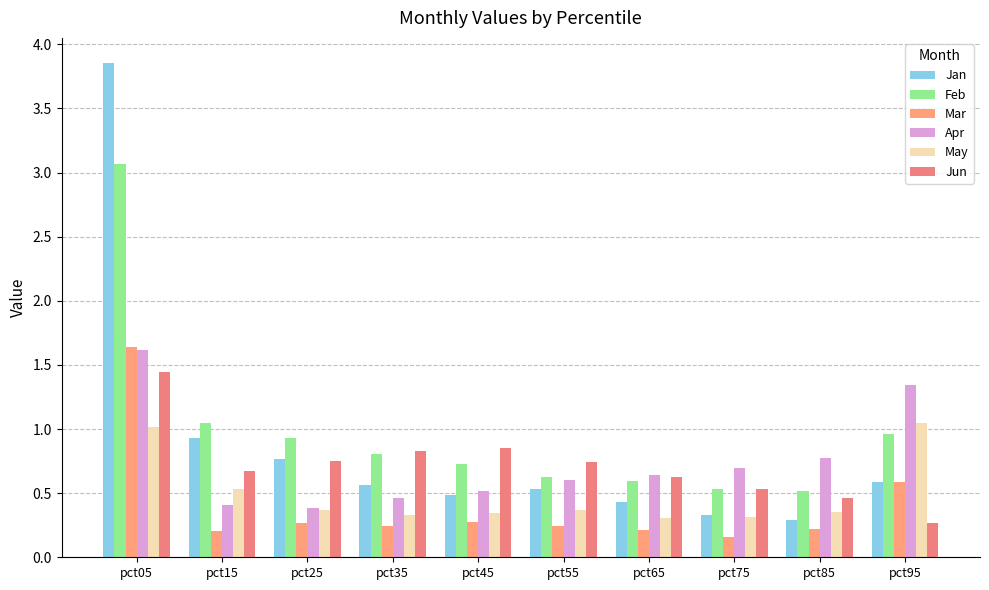

Are the bars grouped side by side (vs. stacked)?

Yes